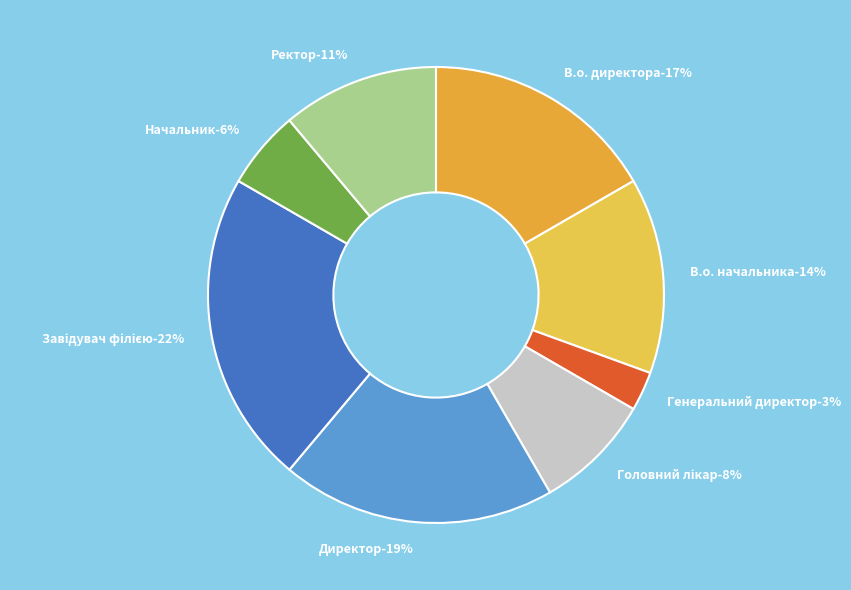

Does any single category account for the majority?

No